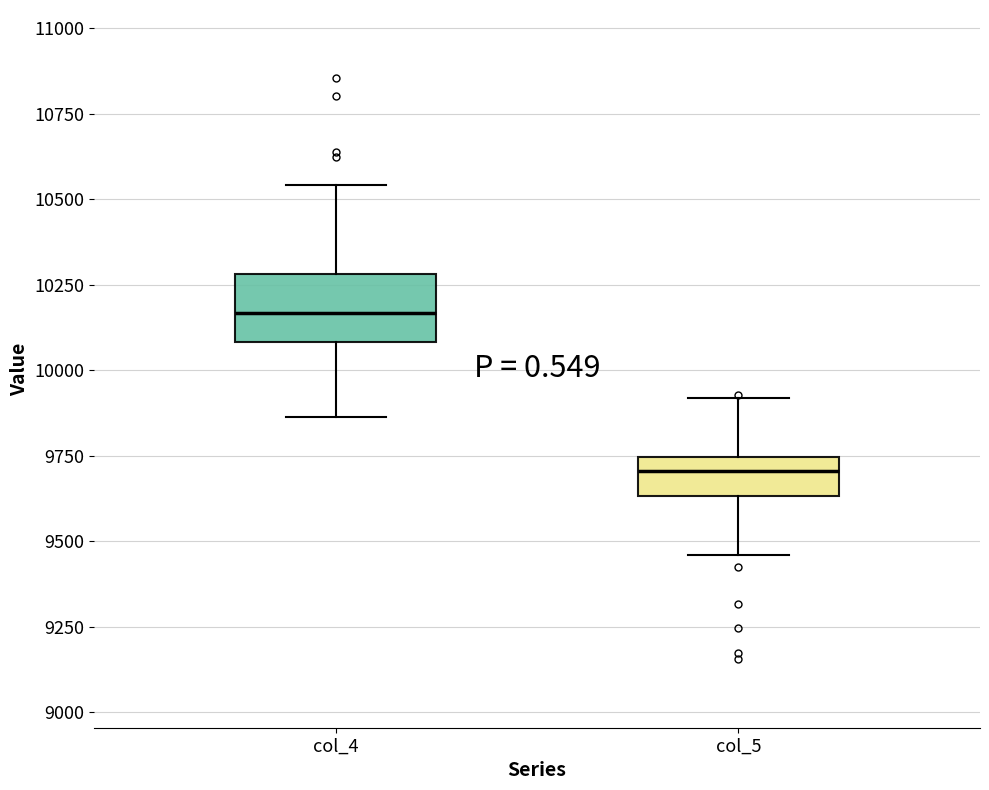

Which box has the highest median line?

col_4